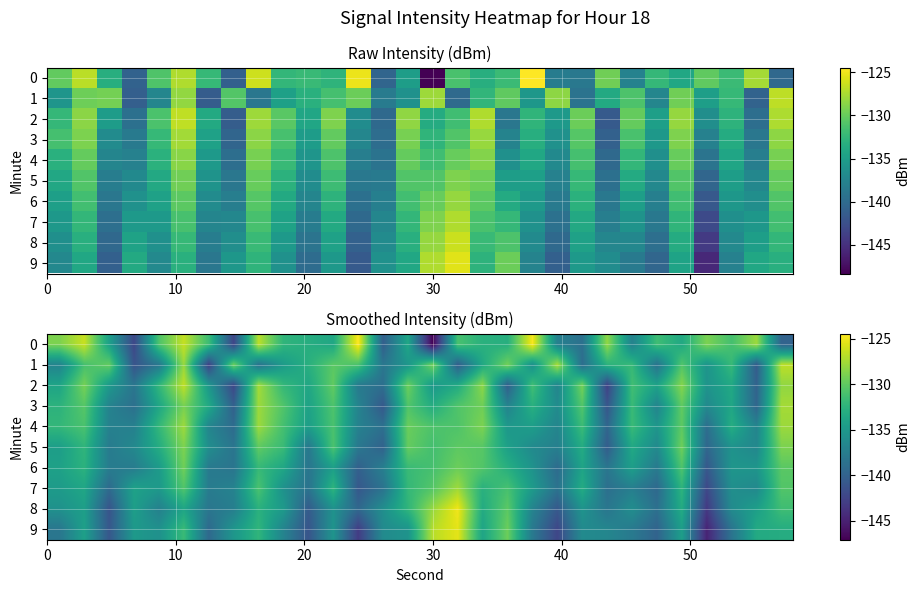

The row_6 series shows -83.0 at 7. True or false?

False